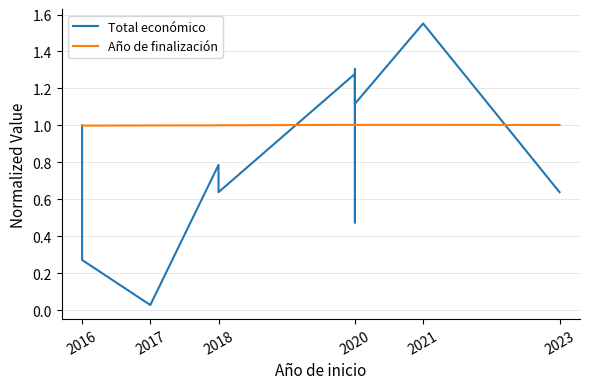

Read the Total económico value at 2021.

1.6